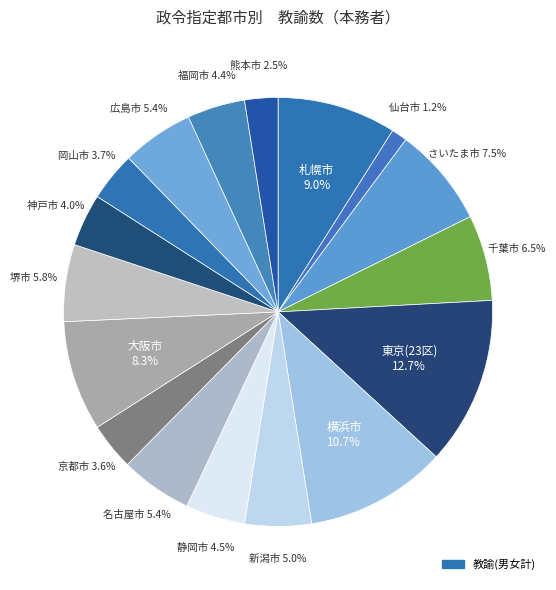

Count the number of slices in the pie.

17